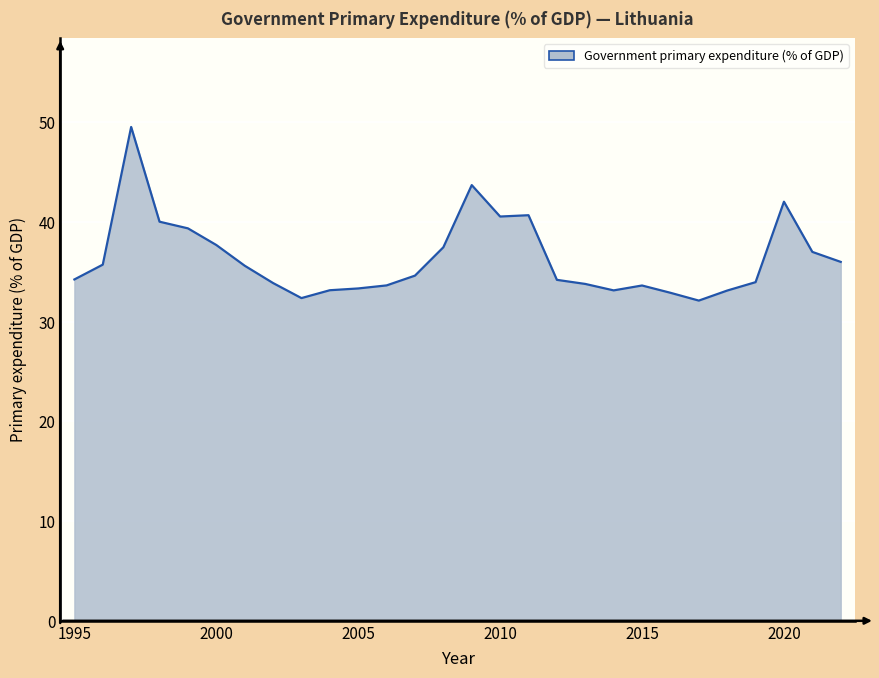

What is the smallest value displayed?

32.1